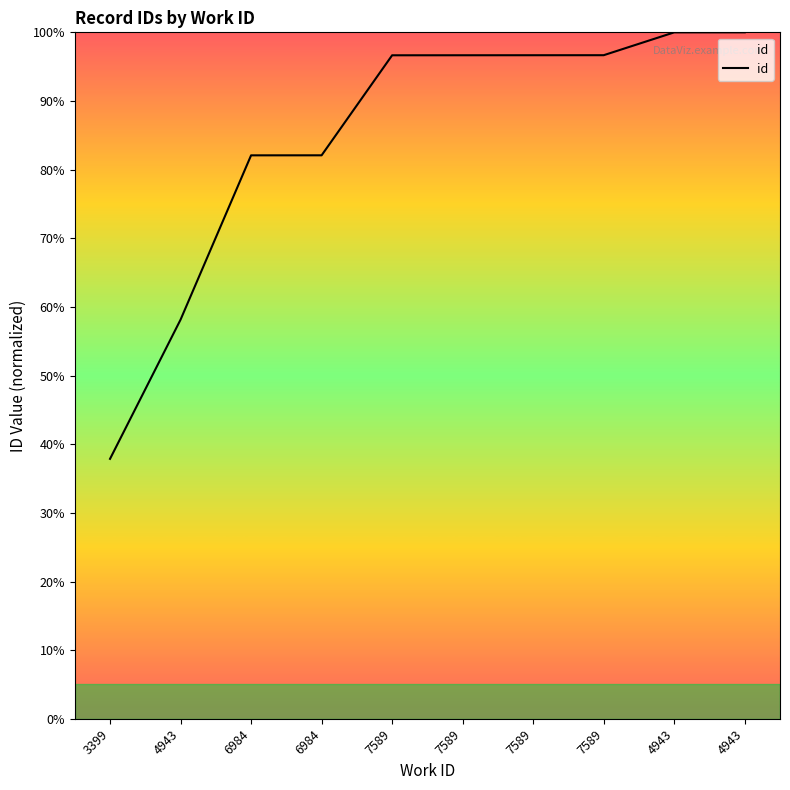

Rank the categories by value from lowest to highest.

3399, 4943, 6984, 6984, 7589, 7589, 7589, 7589, 4943, 4943